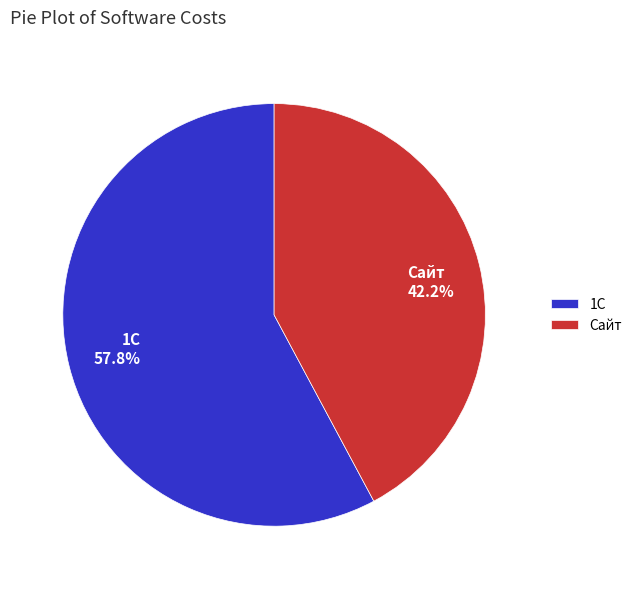

Between Сайт and 1С, which is larger?

1С